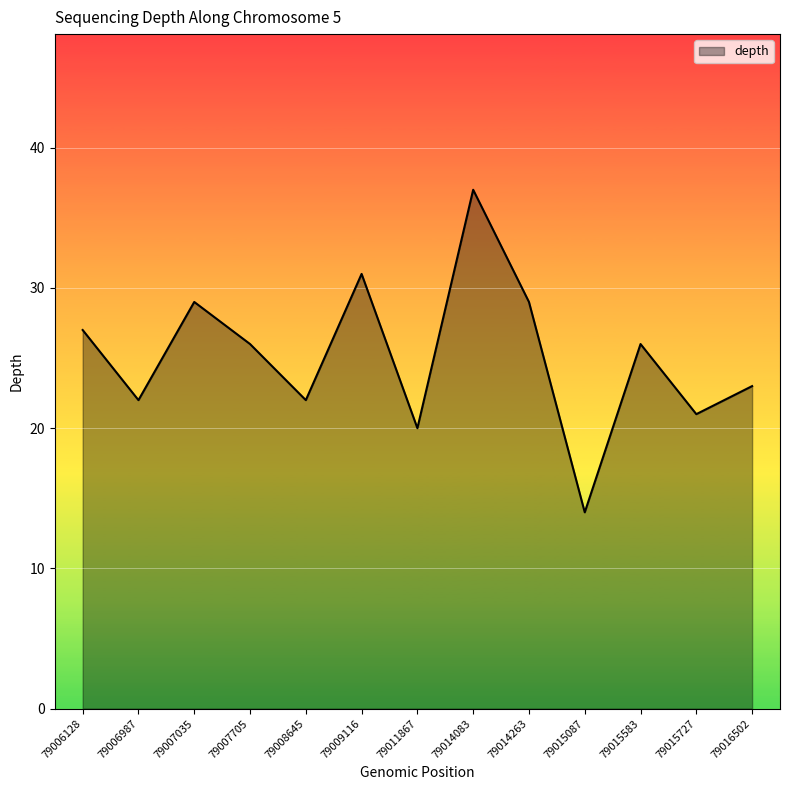

What value does the data have at 79011867, to the nearest 5?

20